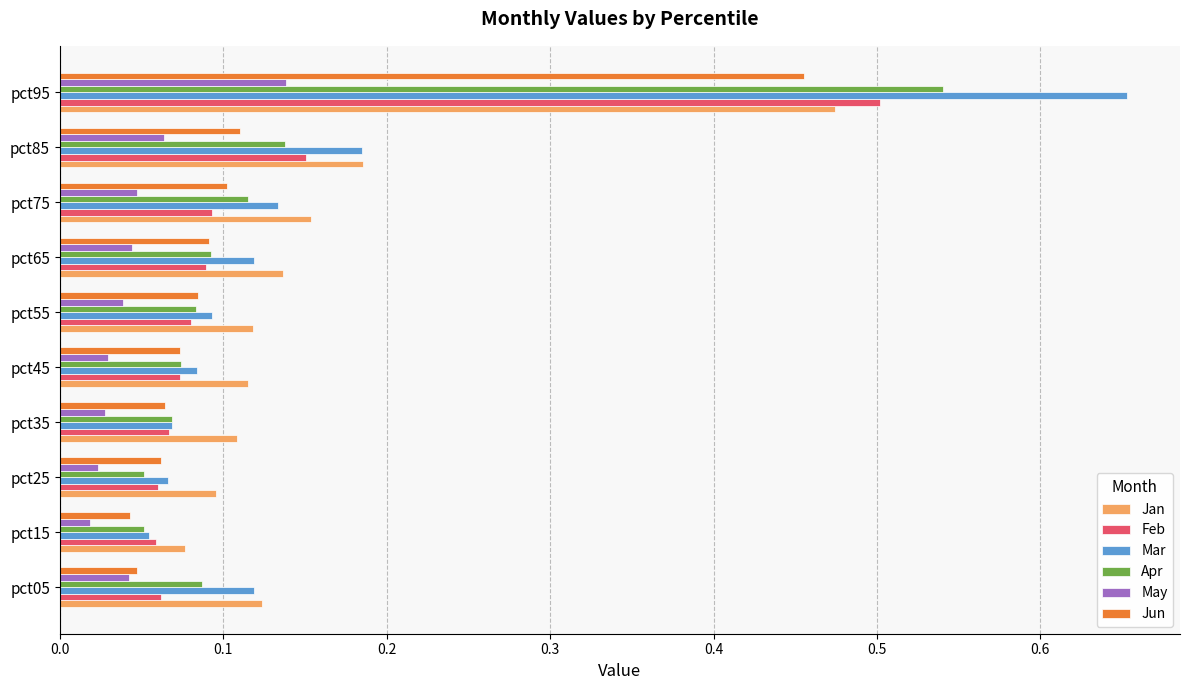

Count the Jan values in the range 0 to 1.

10